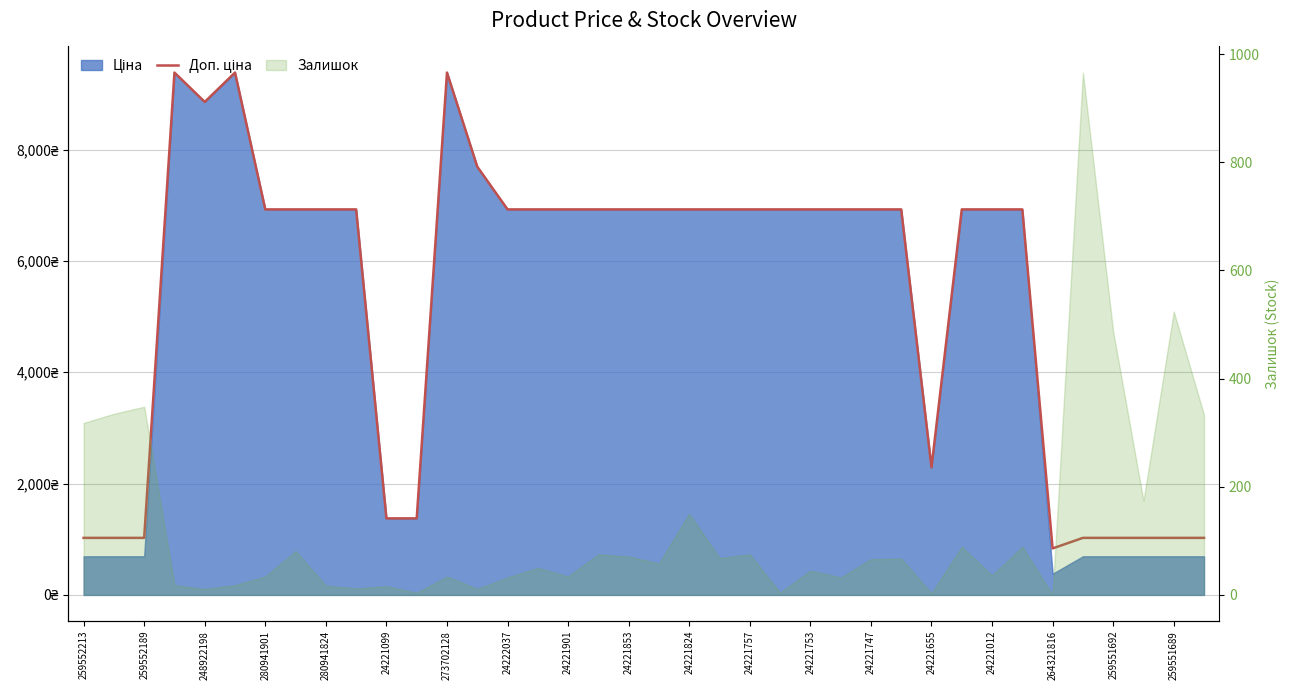

What is the difference between the second highest and second lowest values?

8359.3